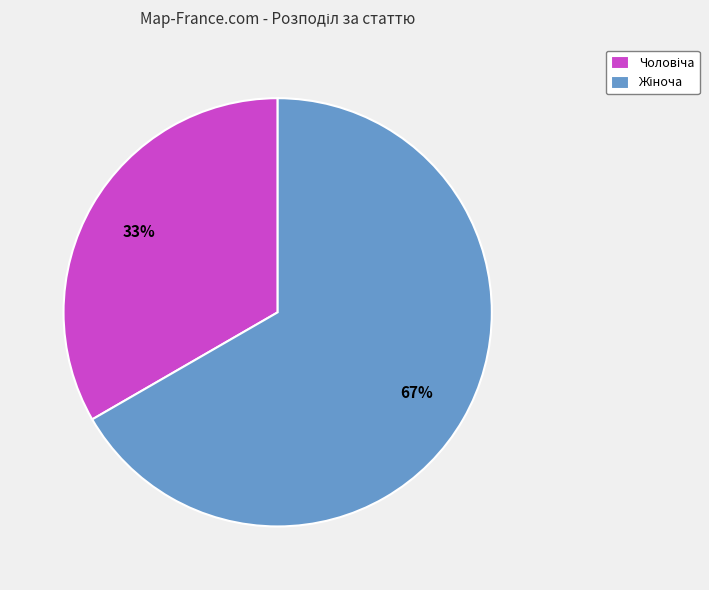

Does any single category account for the majority?

Yes